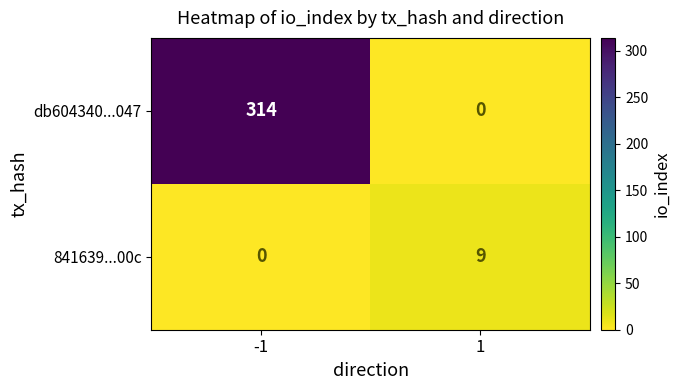

List the series in order of their overall mean, lowest first.

841639...00c, db604340...047